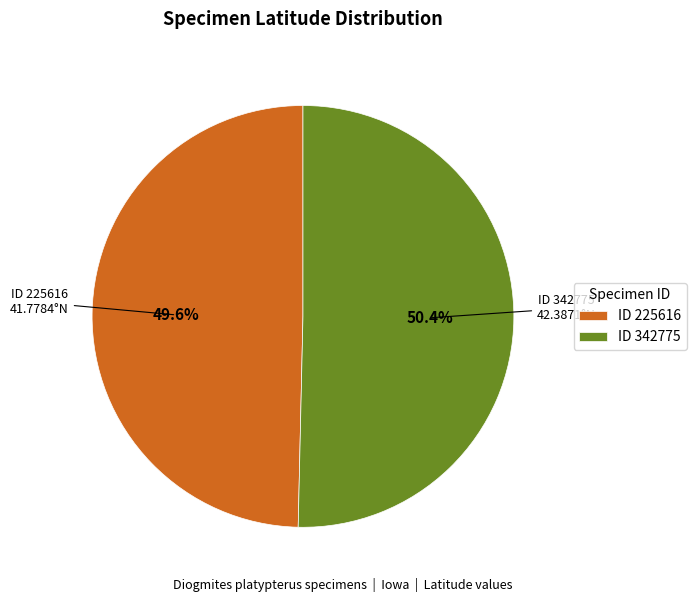

How much of the chart is everything except ID 225616?

50.4%